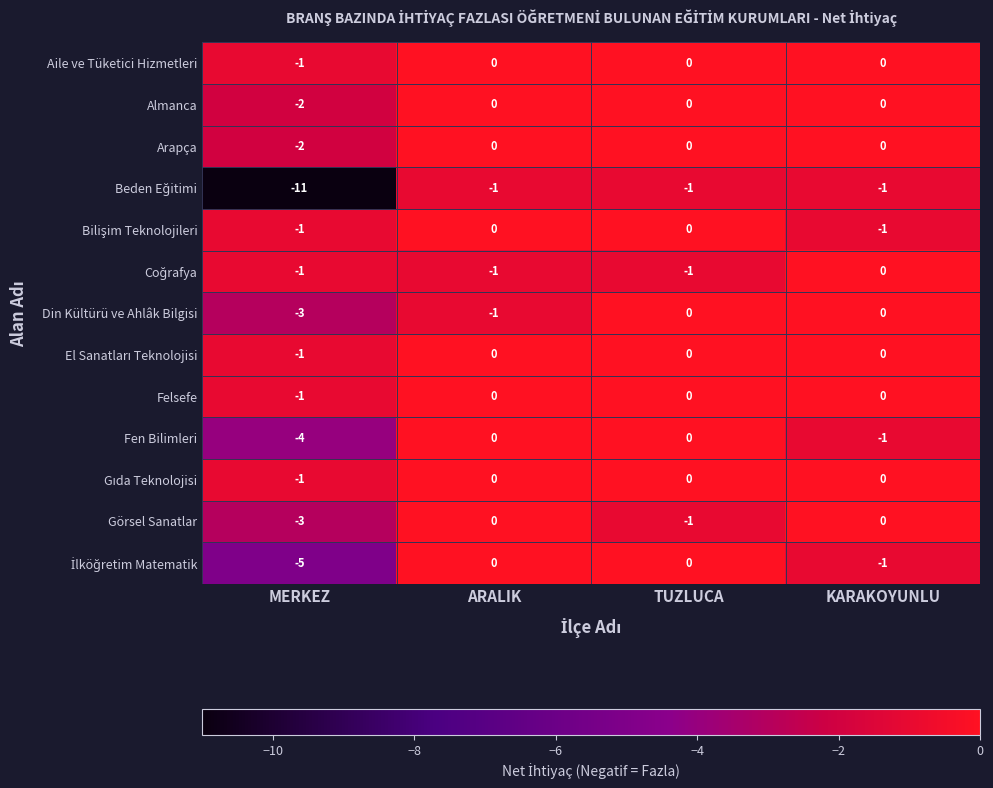

Which label corresponds to the smallest value in the chart?

MERKEZ